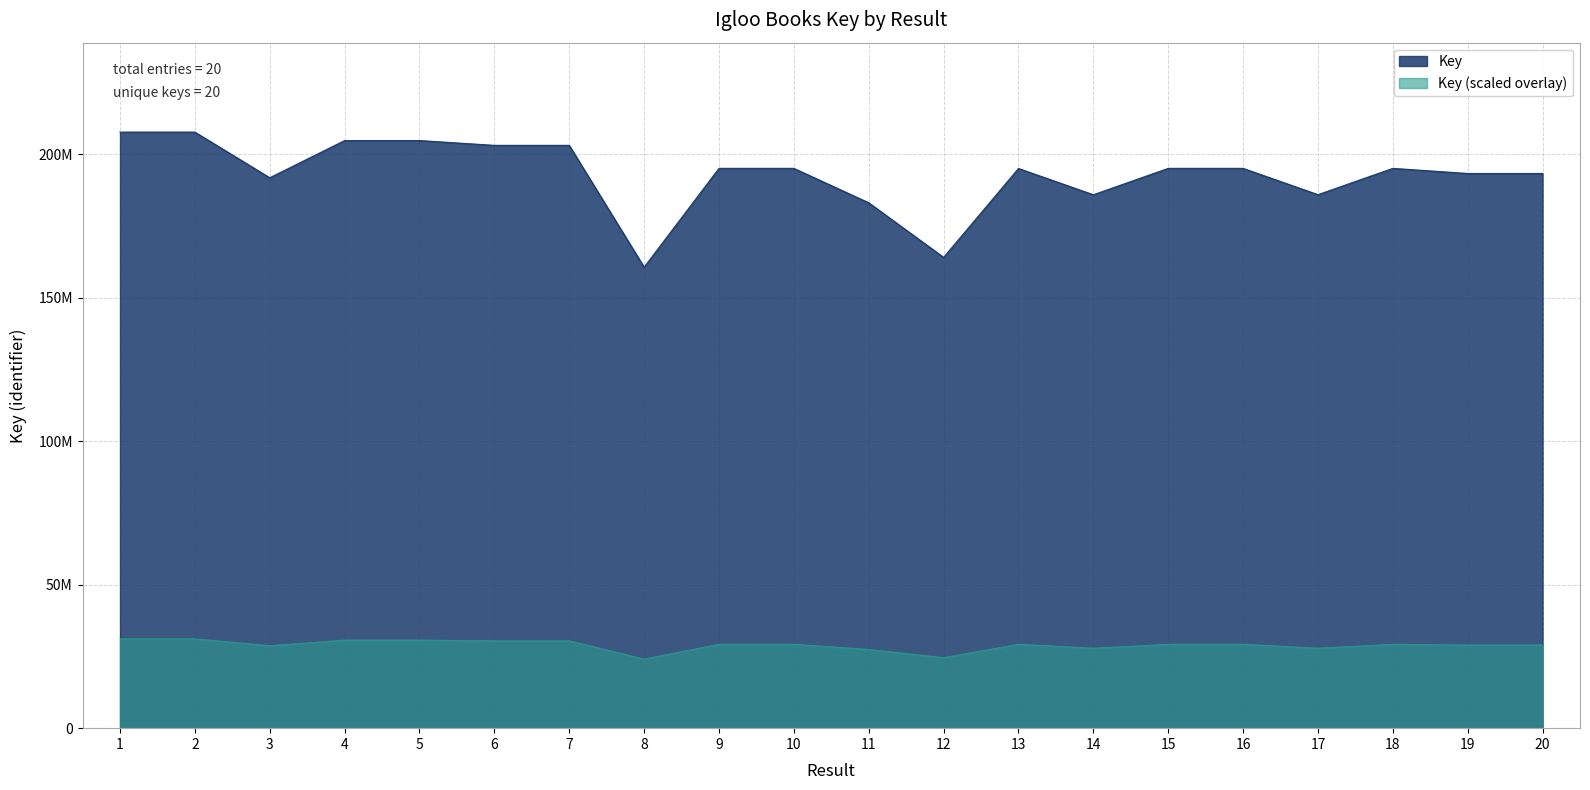

What is the difference between the values at 4 and 13?

9724416